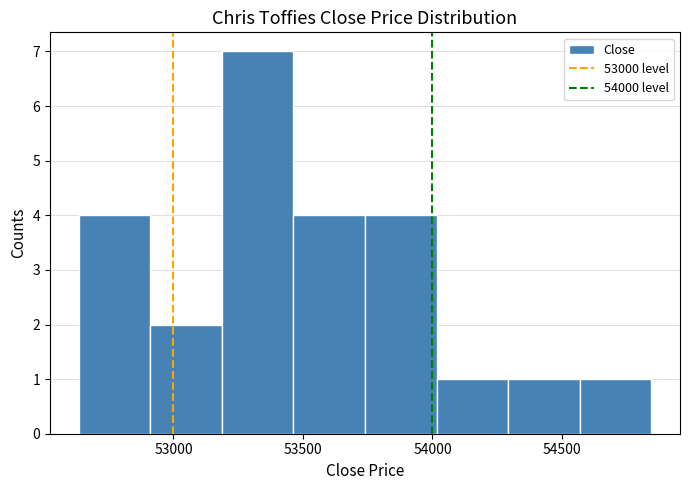

How tall is the bar that spans 54300 to 54550 on the x-axis? Neither the bar edges nor the heights are printed on the chart, so give them approximately, as read against the axes.

1